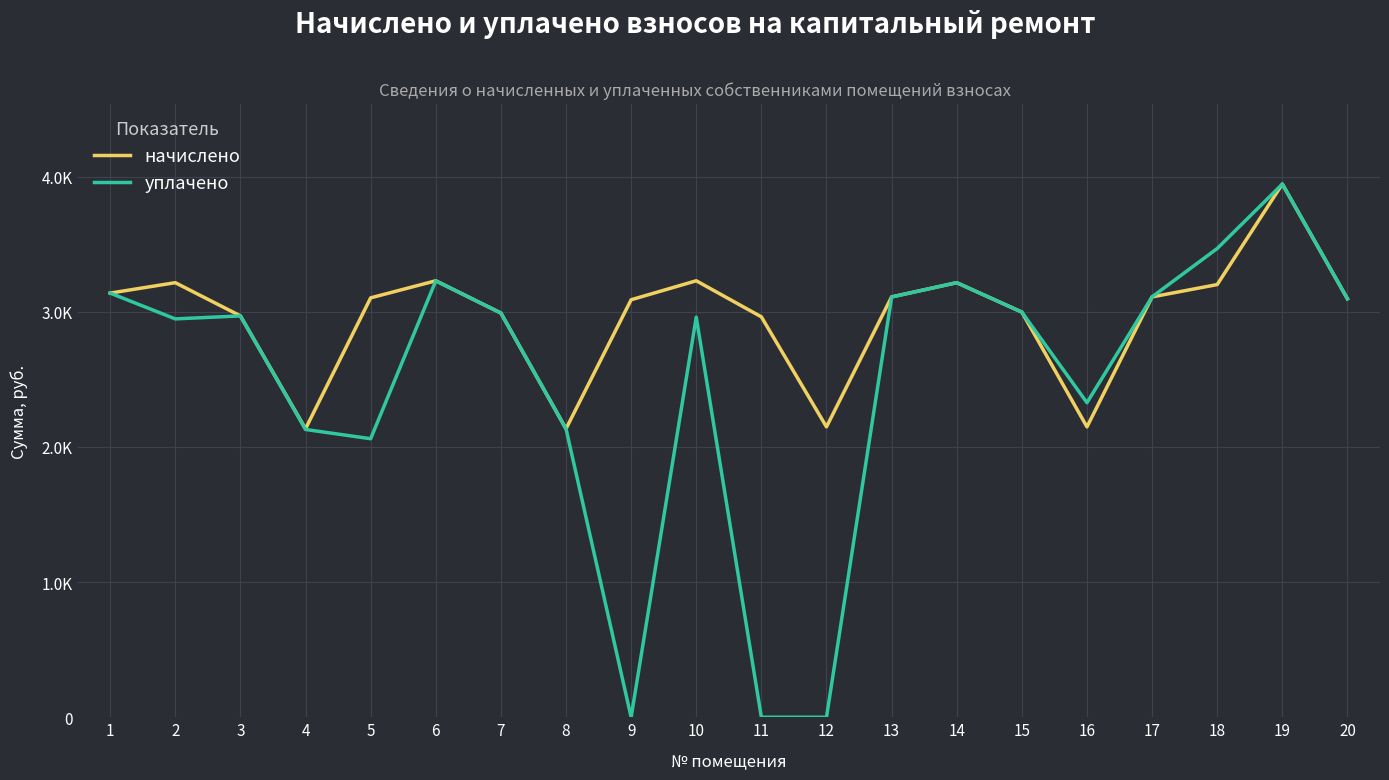

Is the value of начислено at 11 greater than the value of уплачено at 17?

No